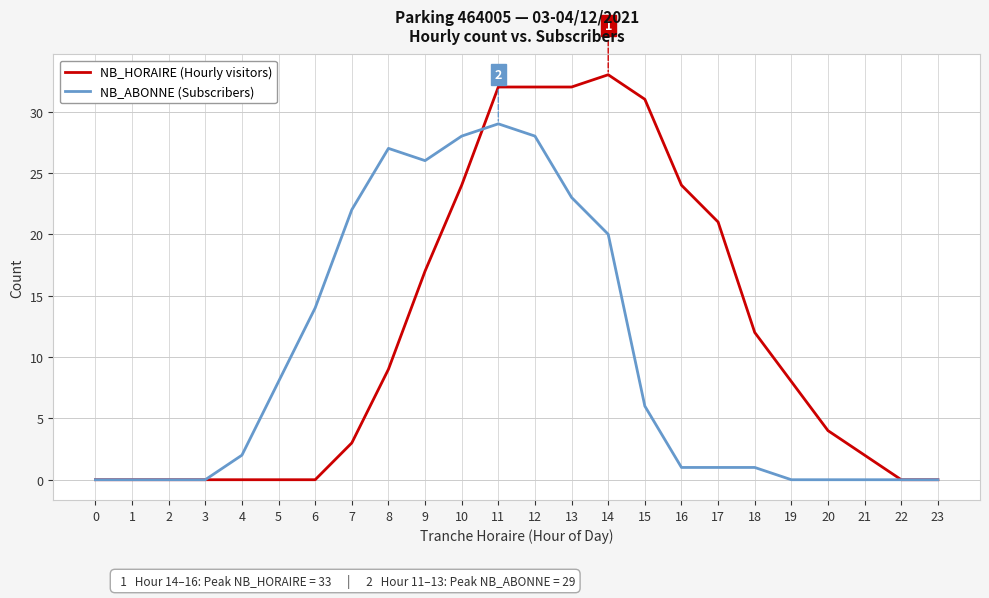

Rank the series by their average value, from highest to lowest.

NB_HORAIRE (Hourly visitors), NB_ABONNE (Subscribers)